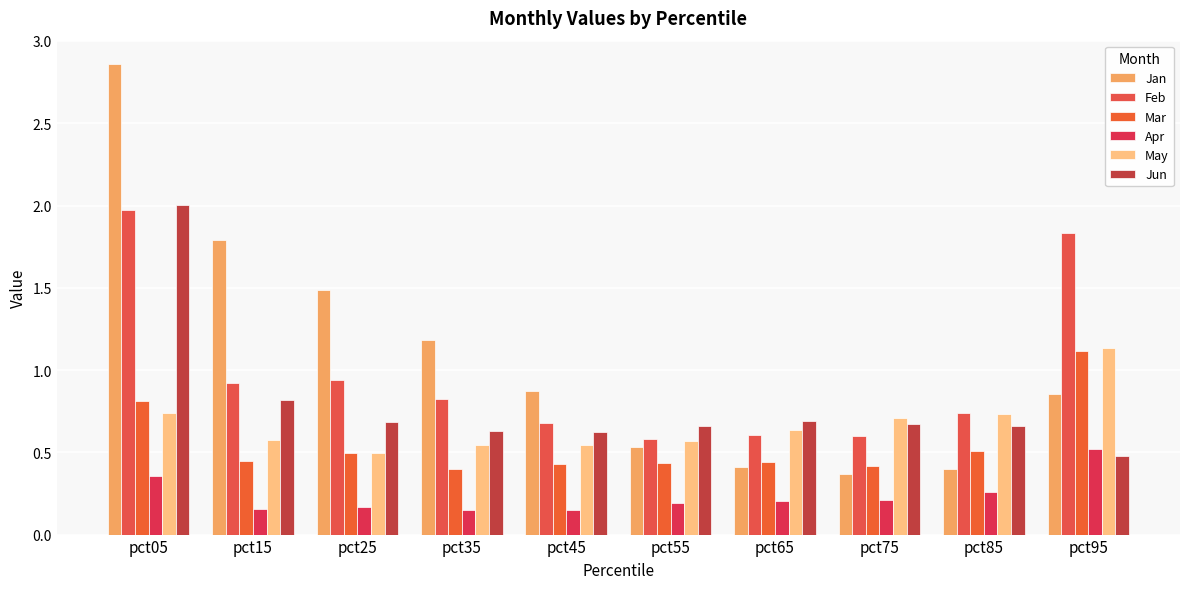

What is the value of the Feb bar at the 4th from the left?

0.8